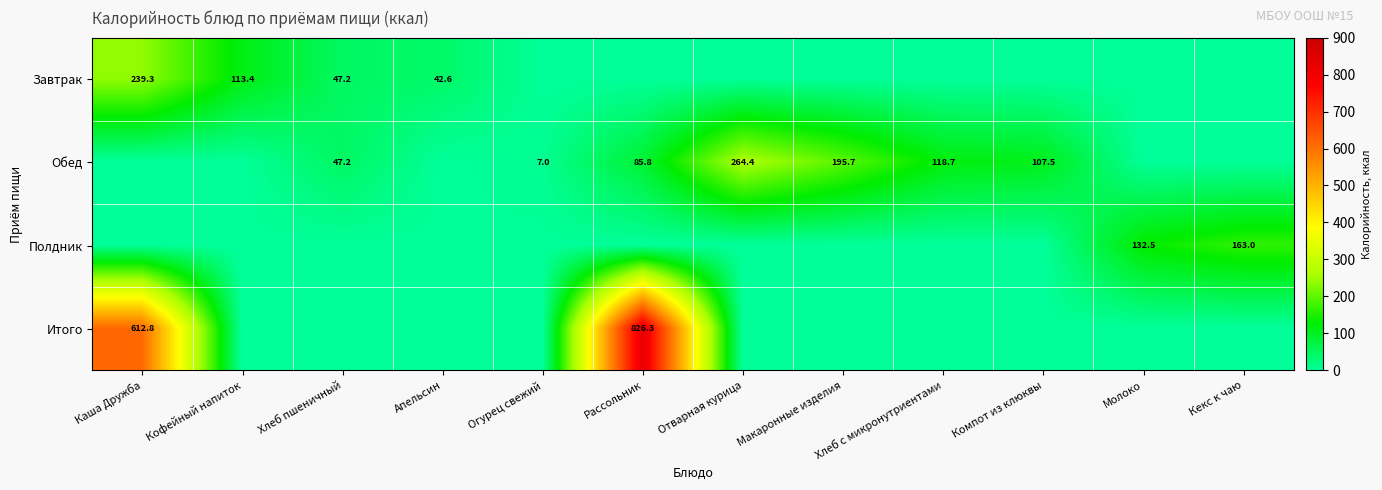

The value of Обед at Компот из клюквы is 66.0. True or false?

False